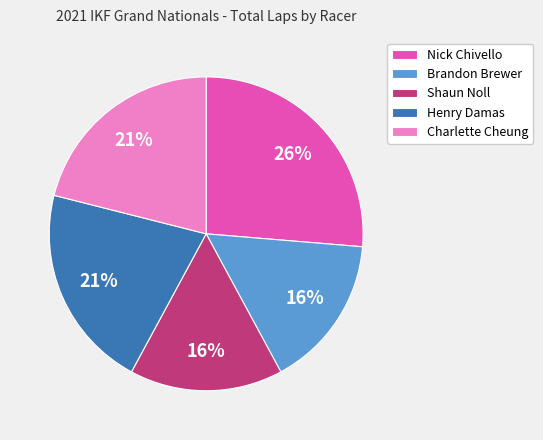

Which category has the biggest portion of the pie?

Nick Chivello